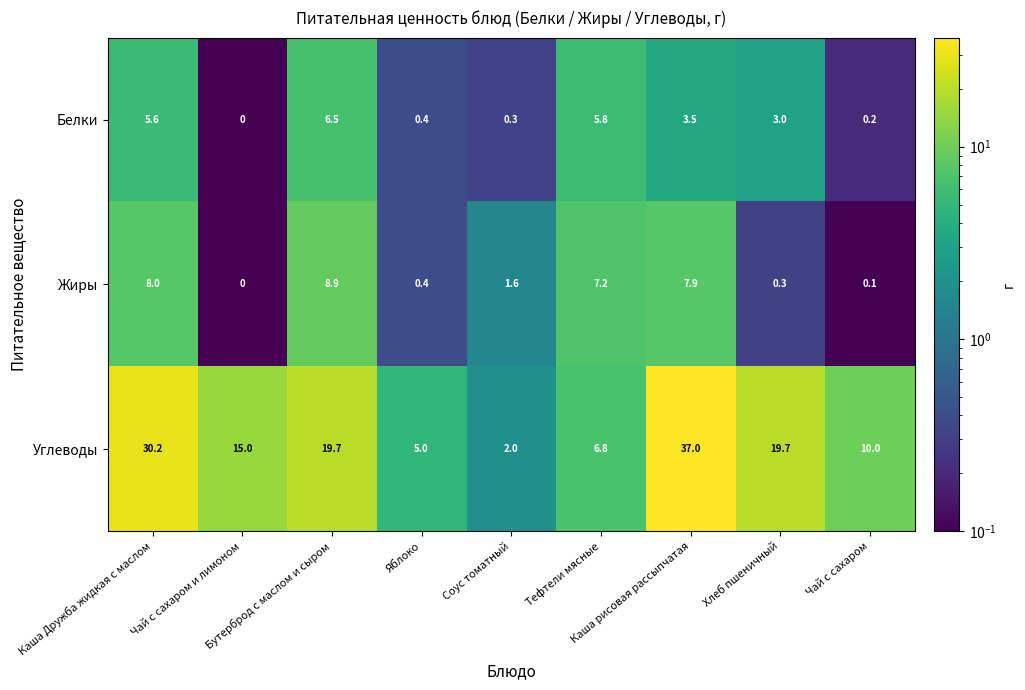

What is the greatest value displayed?

37.0